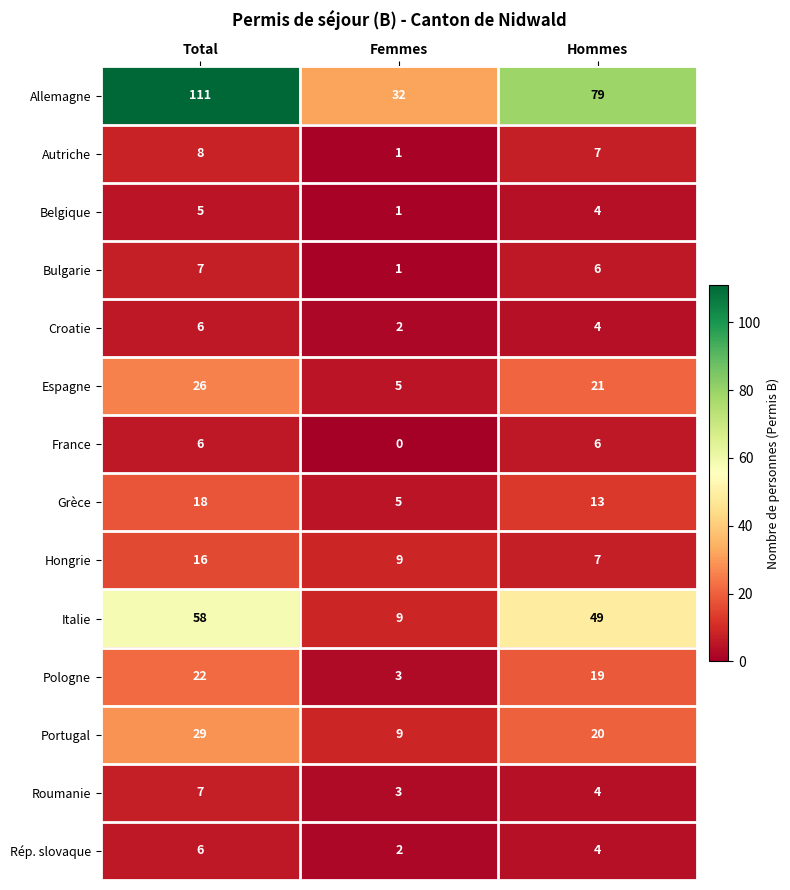

At which label does Portugal reach its peak?

Total